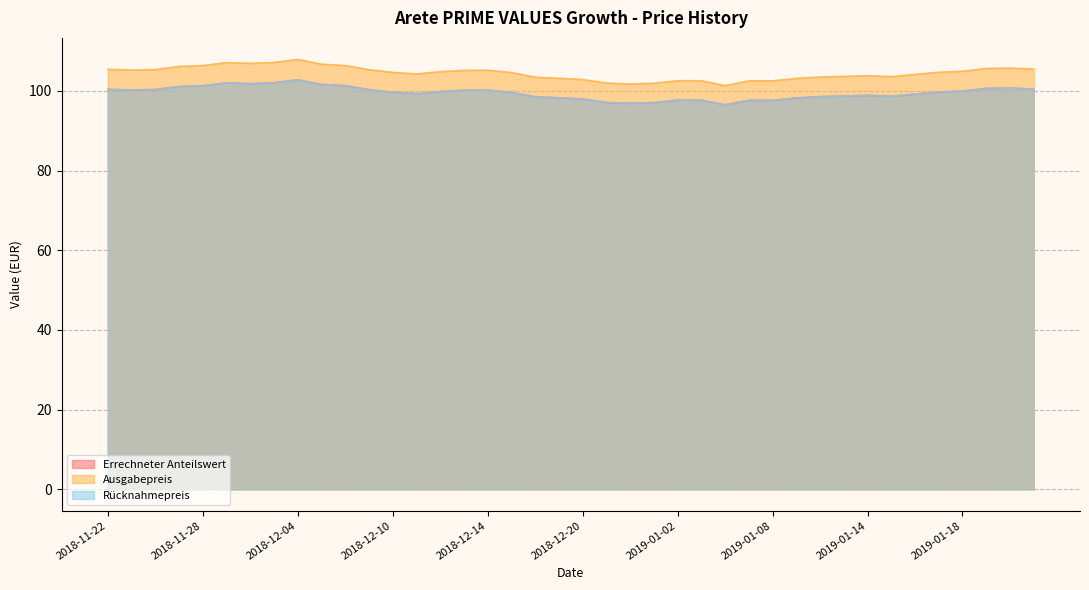

At which category does Errechneter Anteilswert reach its first local valley?

2018-11-23